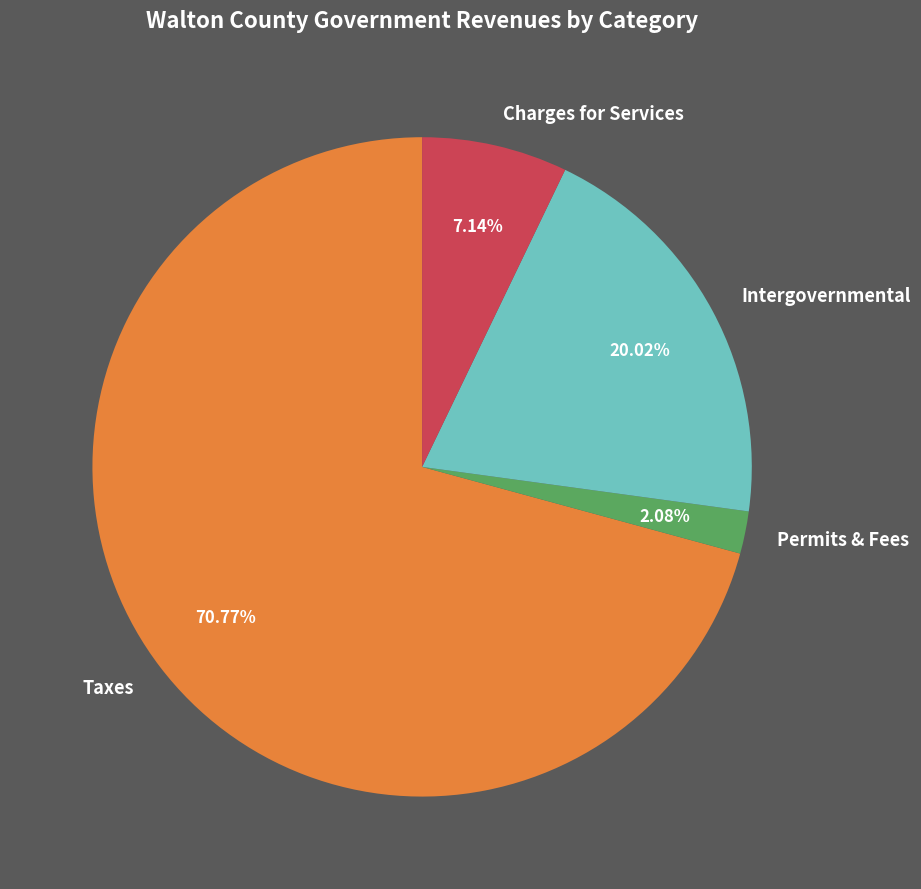

The Charges for Services slice represents 18% of the pie. True or false?

False